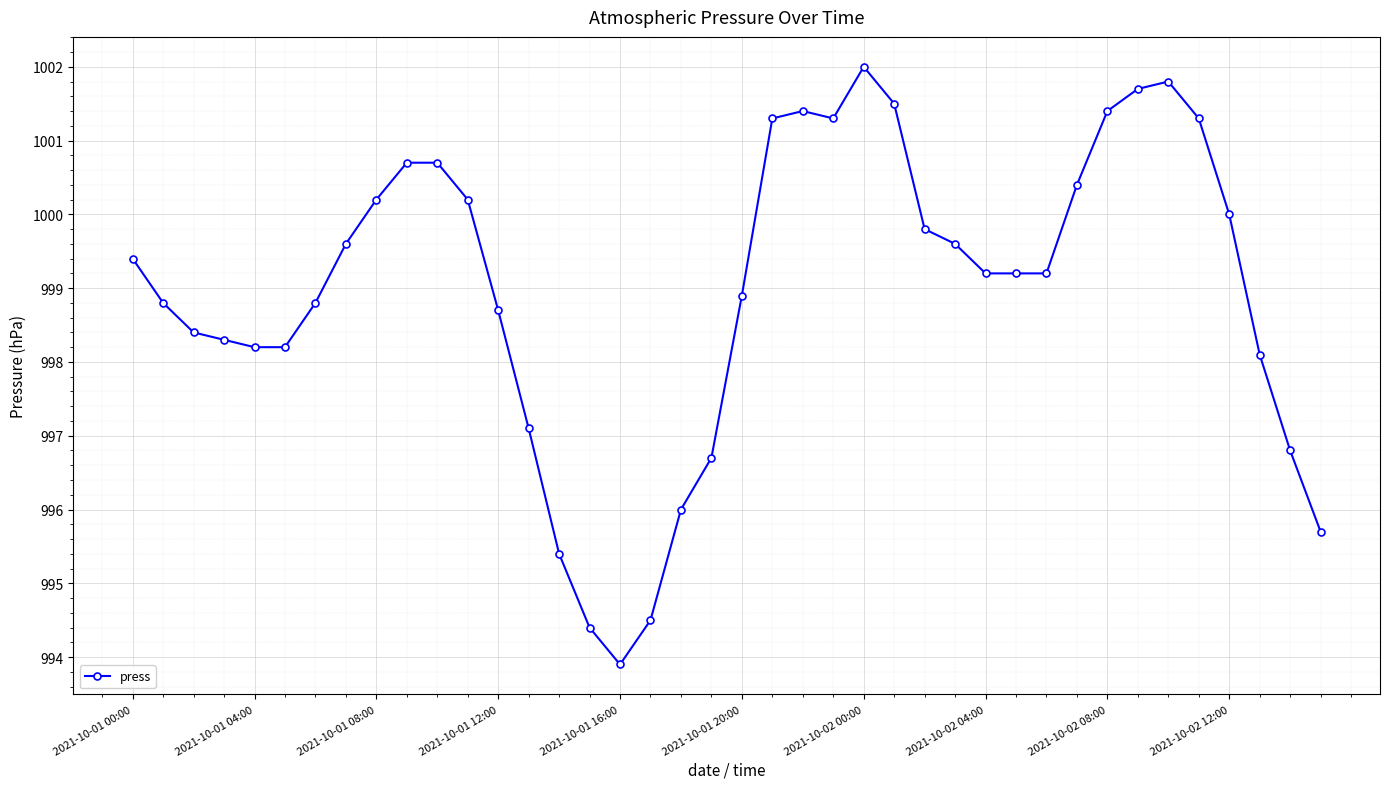

What is the maximum value shown in the chart?

1002.0